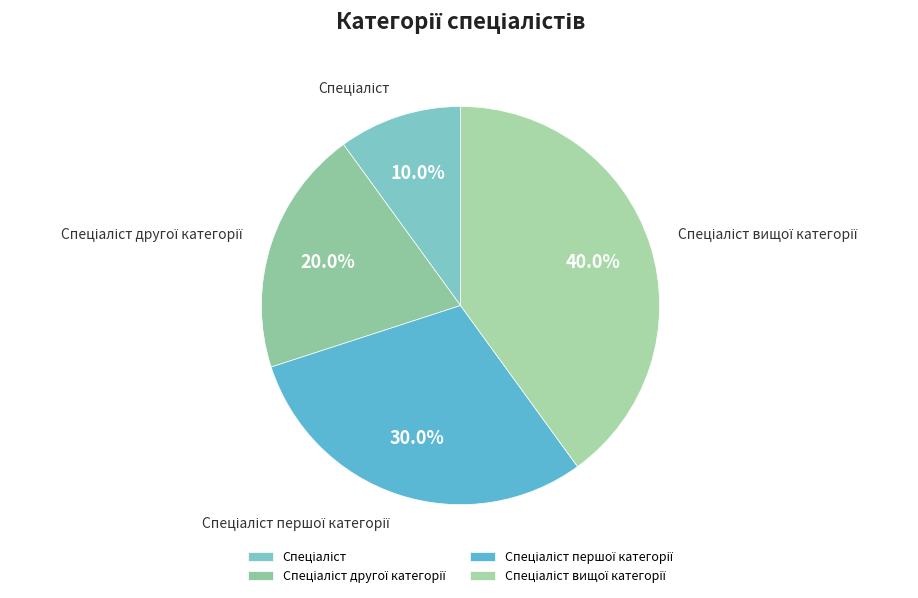

Is there any slice that represents more than half of the pie?

No